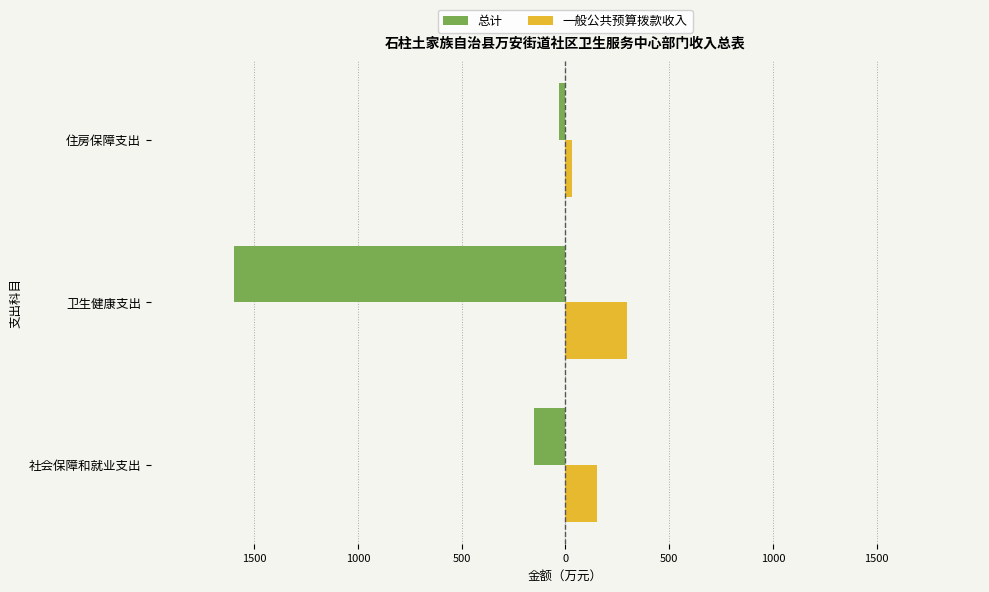

What are all the series names shown in the legend?

总计, 一般公共预算拨款收入